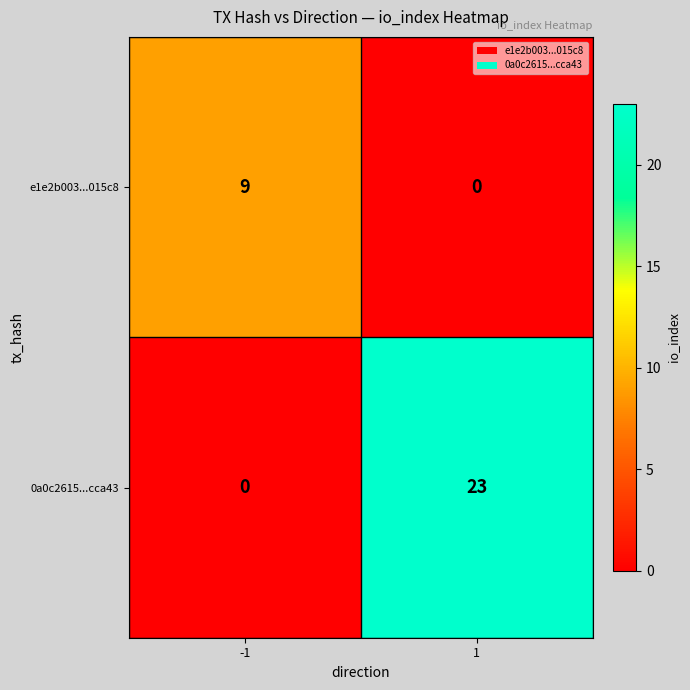

How many distinct data groups are displayed?

2